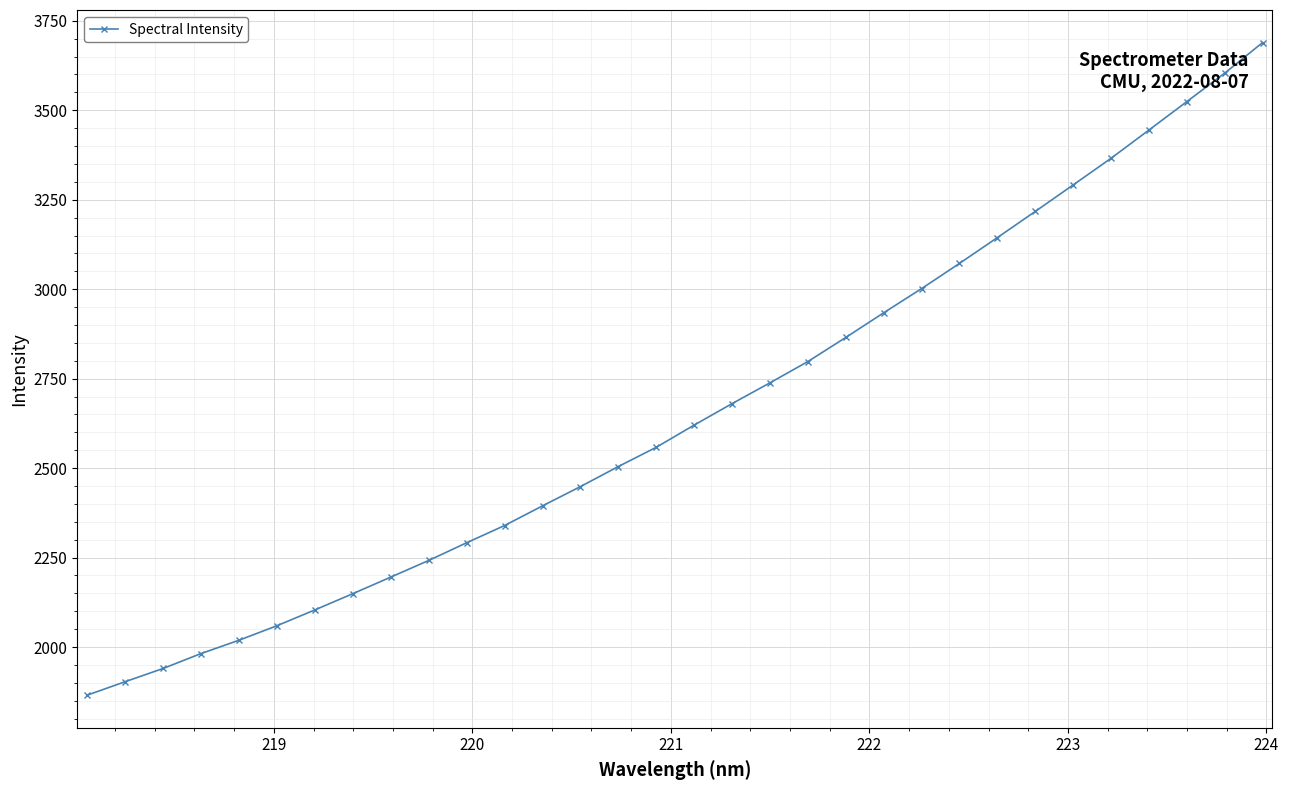

What is the value of the 3rd point from the left?

1940.1